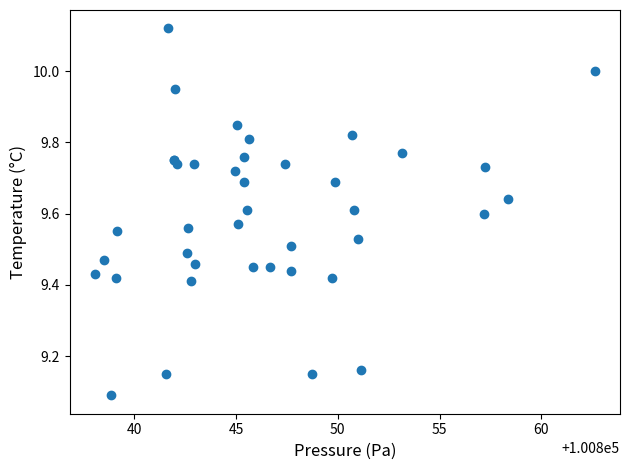

What Y value in the scatter plot is closest to 9?

9.1